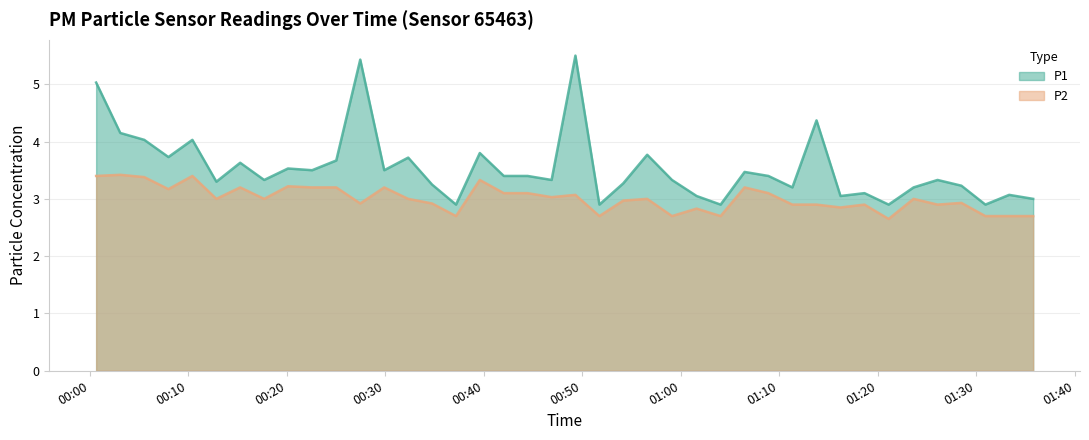

Is it true that P2 equals 2.7 at 2023-03-02T01:04:02?

True